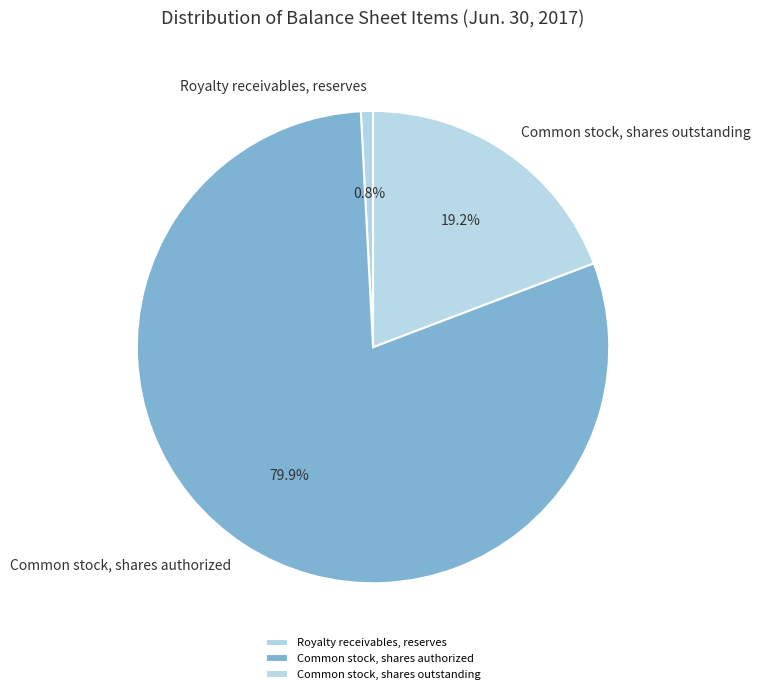

How many slices are in this pie chart?

3